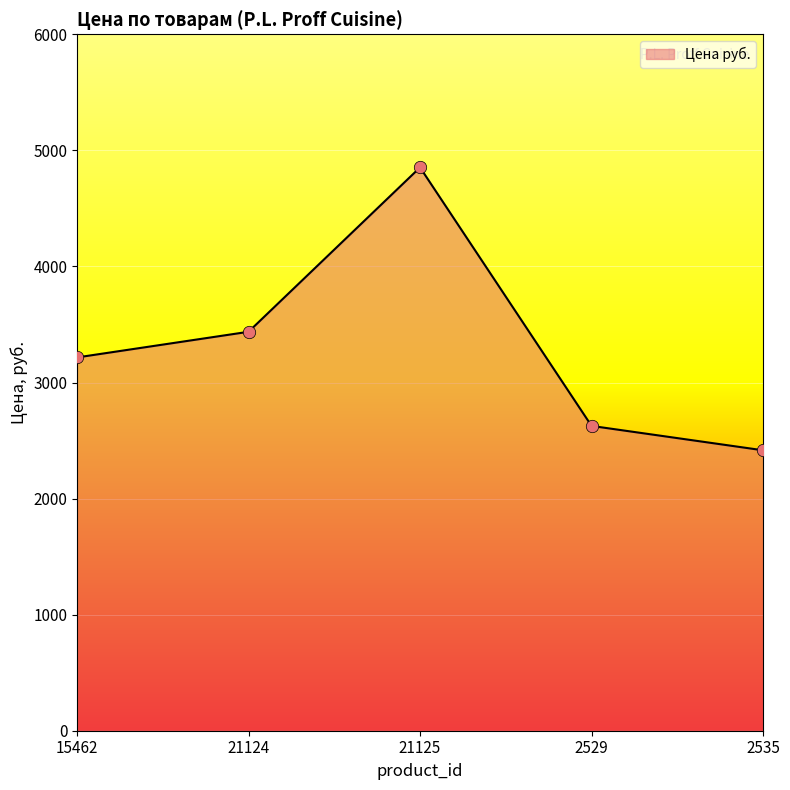

What is the change in value from 21125 to 2535?

-2437